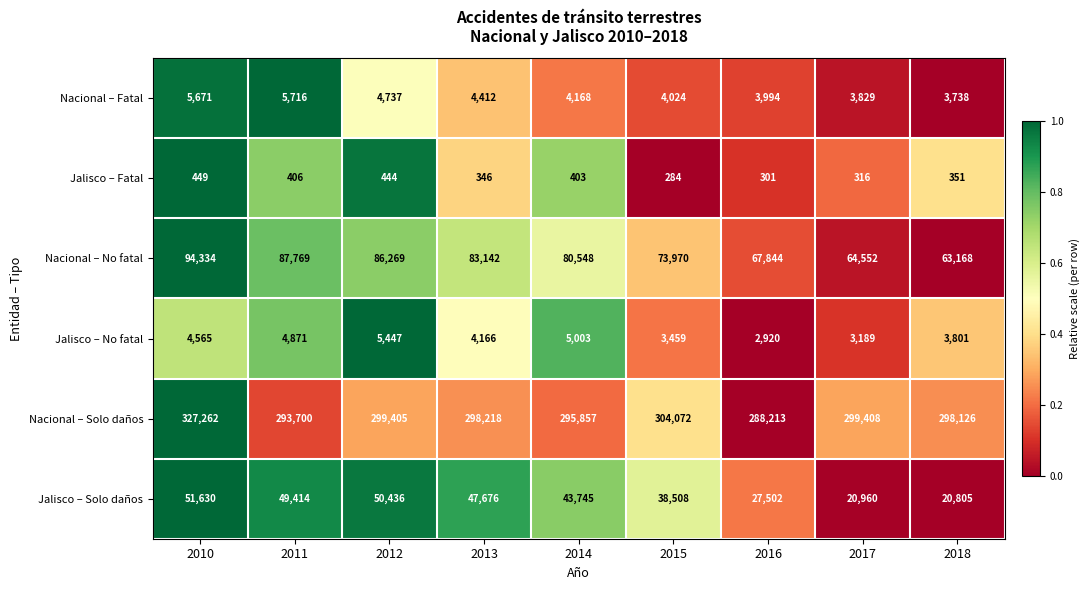

What is the sum of all Nacional – Solo daños values?

2704261